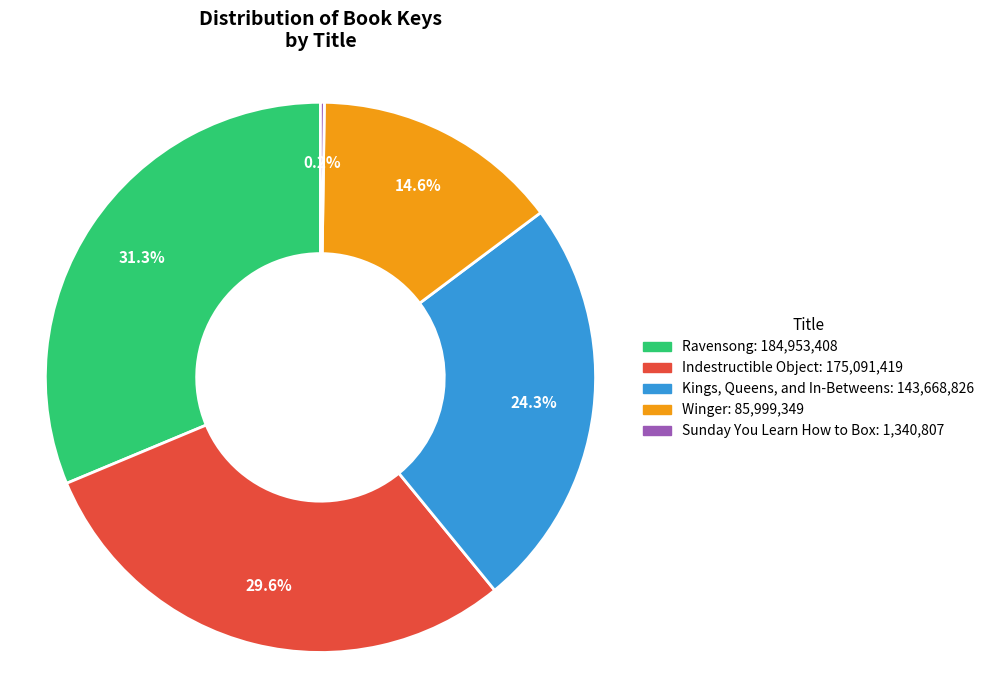

To the nearest percent, what portion does Kings, Queens, and In-Betweens represent?

24%